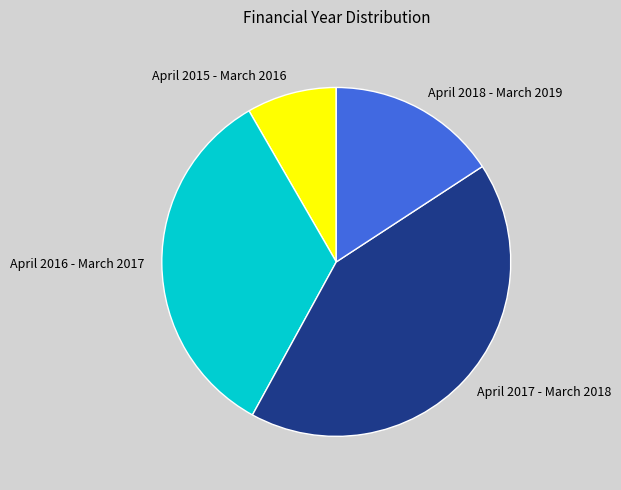

Combined, do April 2017 - March 2018 and April 2016 - March 2017 account for over 50%?

Yes